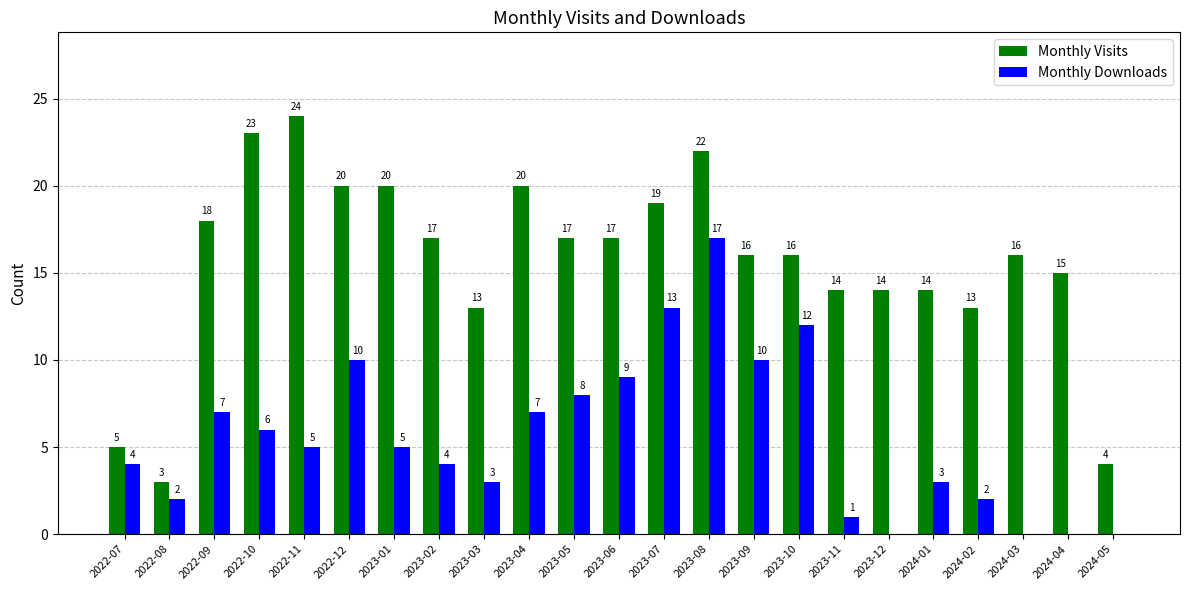

Reading left to right, transcribe all the data shown in this chart.

Monthly Visits: 2022-07=5	2022-08=3	2022-09=18	2022-10=23	2022-11=24	2022-12=20	2023-01=20	2023-02=17	2023-03=13	2023-04=20	2023-05=17	2023-06=17	2023-07=19	2023-08=22	2023-09=16	2023-10=16	2023-11=14	2023-12=14	2024-01=14	2024-02=13	2024-03=16	2024-04=15	2024-05=4
Monthly Downloads: 2022-07=4	2022-08=2	2022-09=7	2022-10=6	2022-11=5	2022-12=10	2023-01=5	2023-02=4	2023-03=3	2023-04=7	2023-05=8	2023-06=9	2023-07=13	2023-08=17	2023-09=10	2023-10=12	2023-11=1	2023-12=0	2024-01=3	2024-02=2	2024-03=0	2024-04=0	2024-05=0